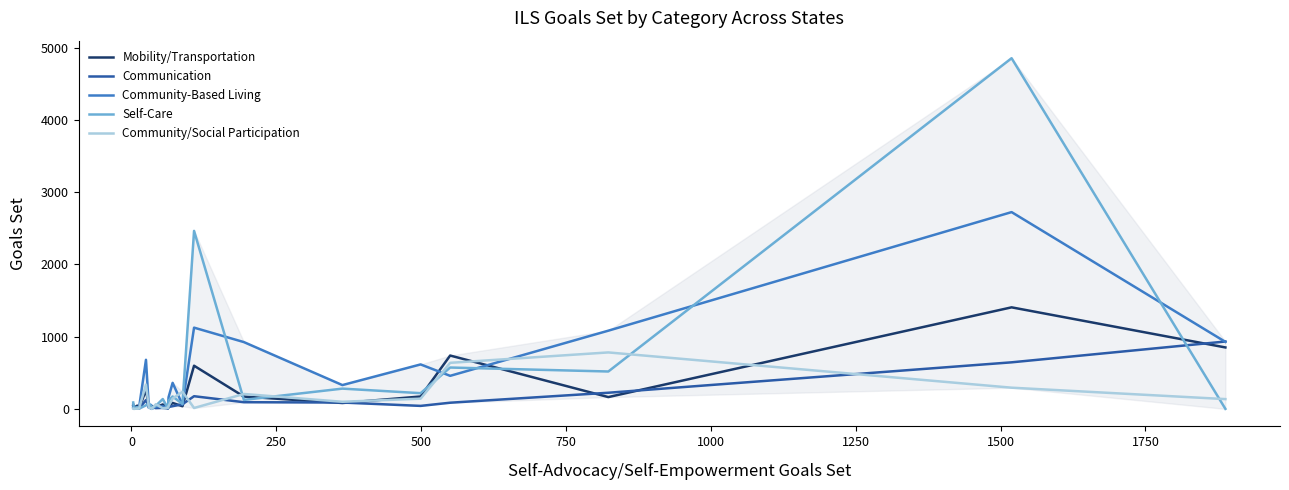

What is the highest value of the Community/Social Participation series?

781